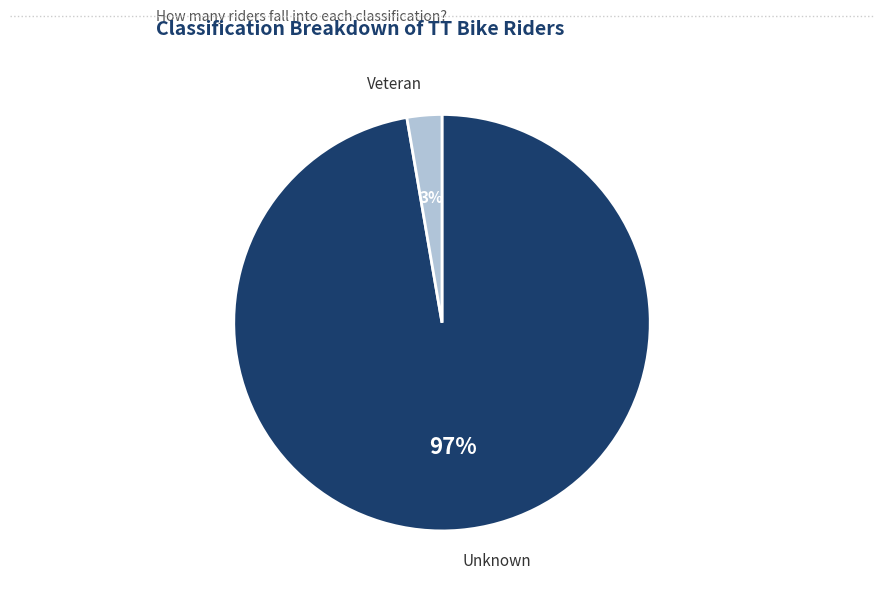

Do Veteran and Unknown together represent more than half of the pie?

Yes